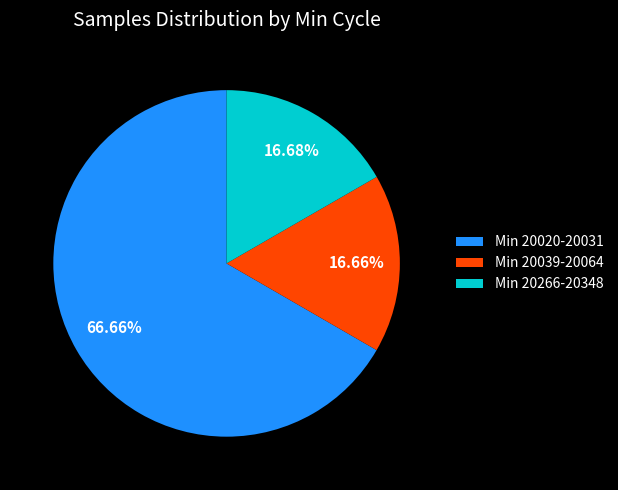

Combined, do Min 20039-20064 and Min 20020-20031 account for over 50%?

Yes